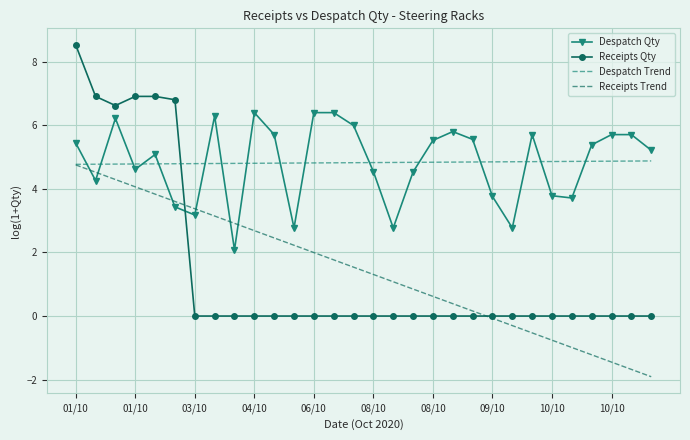

What is the minimum value shown in the chart?

-1.9